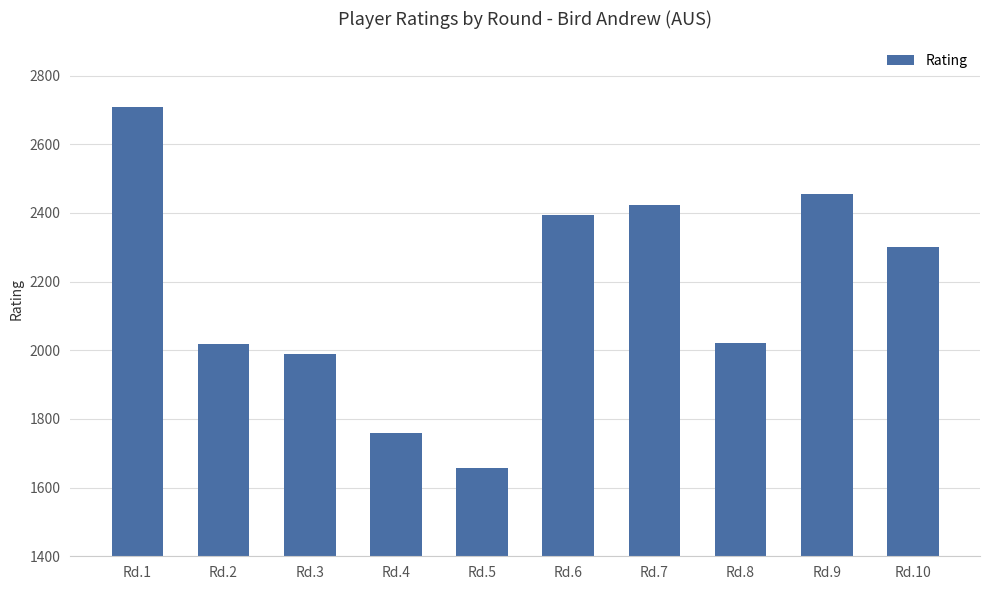

At which category does the chart reach its peak across all series?

Rd.1